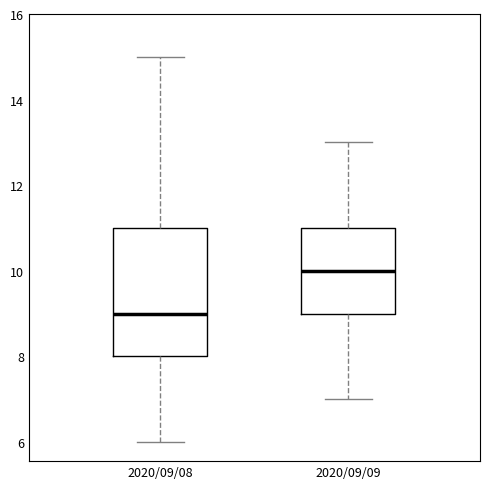

Reading left to right, read every box against the y-axis: the position of its median line, the range the box covers, and the ends of its whiskers. The values are not printed on the chart, so give them approximately, as read against the axis.

2020/09/08: median 9, box 8 to 11, whiskers 6 to 15
2020/09/09: median 10, box 9 to 11, whiskers 7 to 13